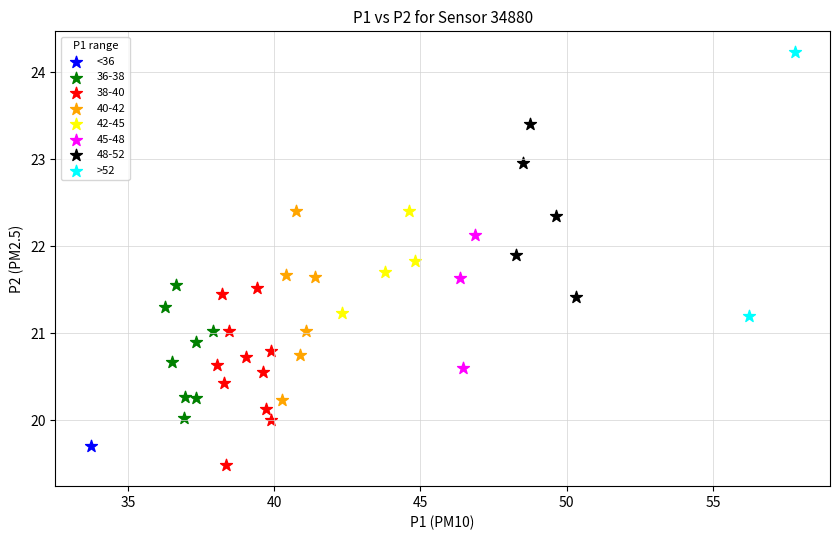

What are all the series names shown in the legend?

<36, 36-38, 38-40, 40-42, 42-45, 45-48, 48-52, >52